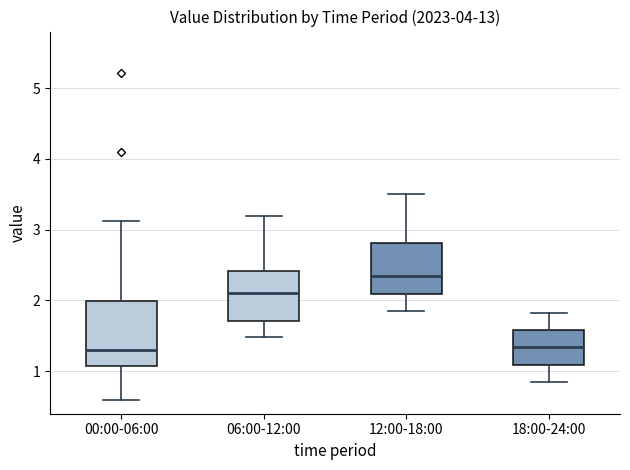

Where does the median line of the box for 18:00-24:00 sit on the y-axis? The values are not printed on the chart, so give them approximately, as read against the axis.

1.3